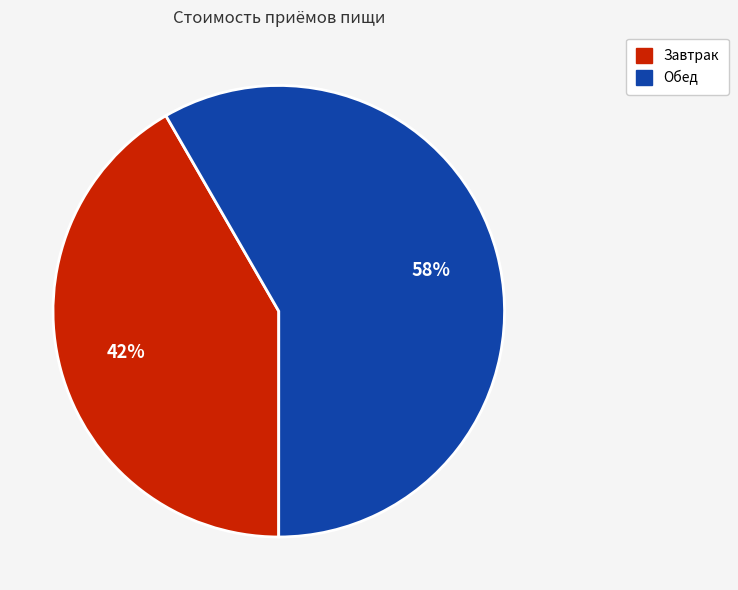

Rank the categories by value from lowest to highest.

Завтрак, Обед